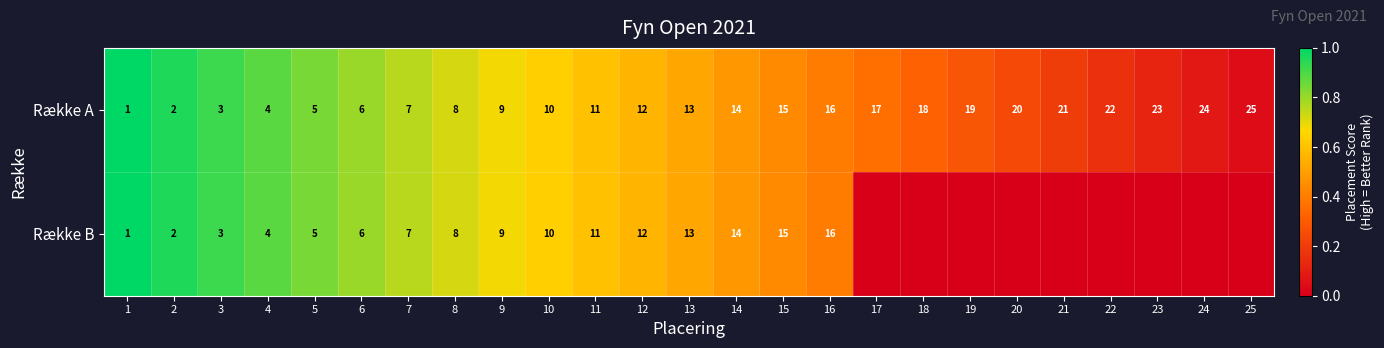

Between 5 and 7, which is larger?

5